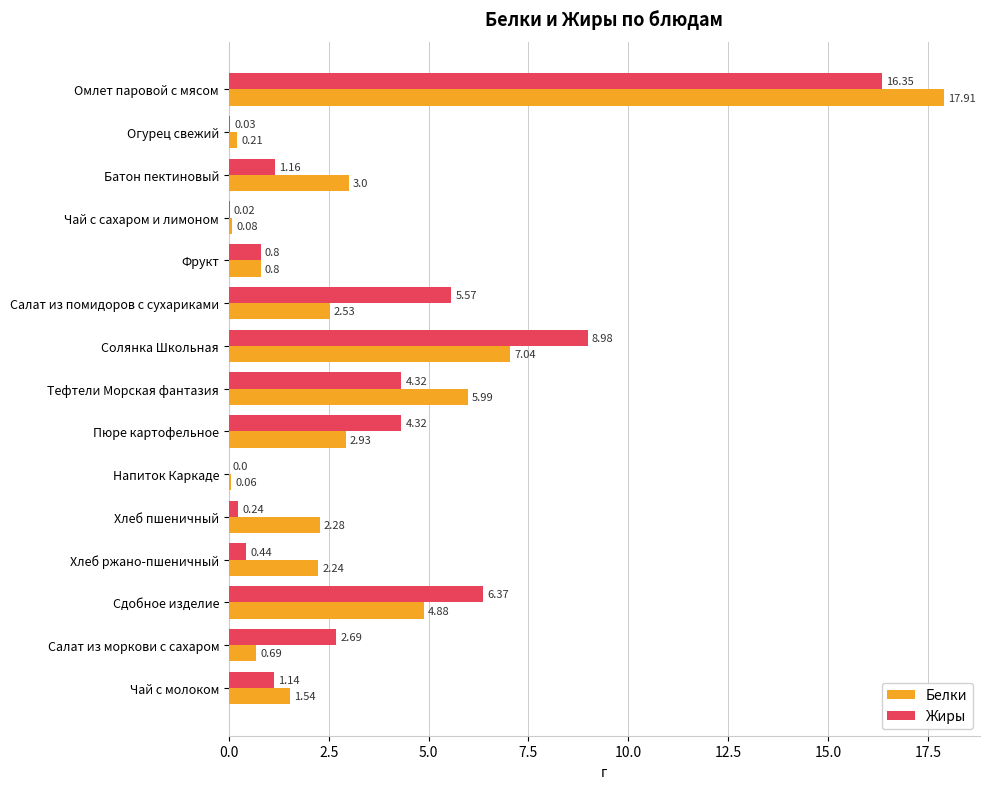

What is the sum of the Белки values at Сдобное изделие and Омлет паровой с мясом?

22.8